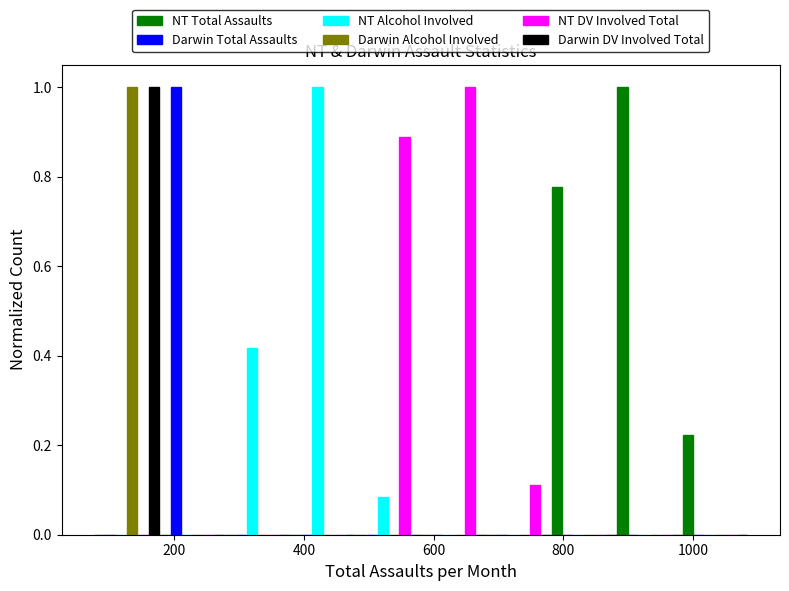

In the NT Total Assaults series, which range on the x-axis has the tallest bar?

880 to 980